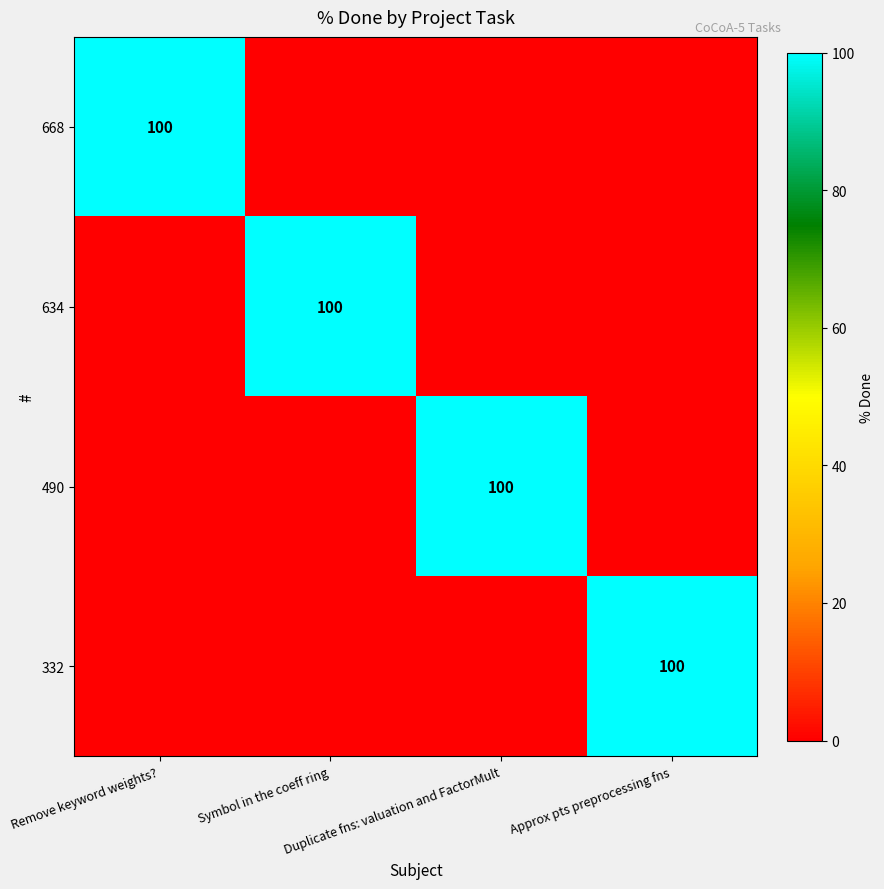

The value of 332 at Remove keyword weights? is -64. True or false?

False